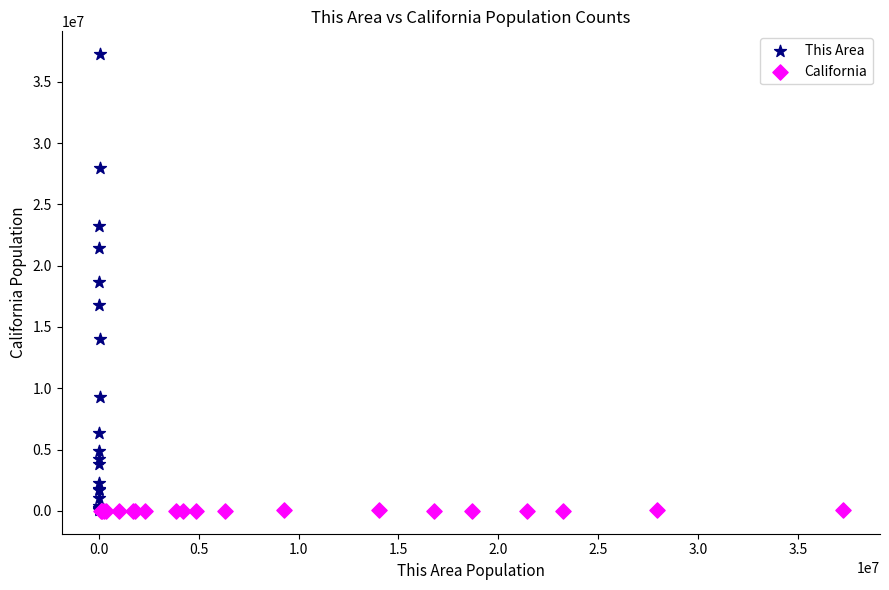

Which series has the largest Y range (max minus min)?

This Area